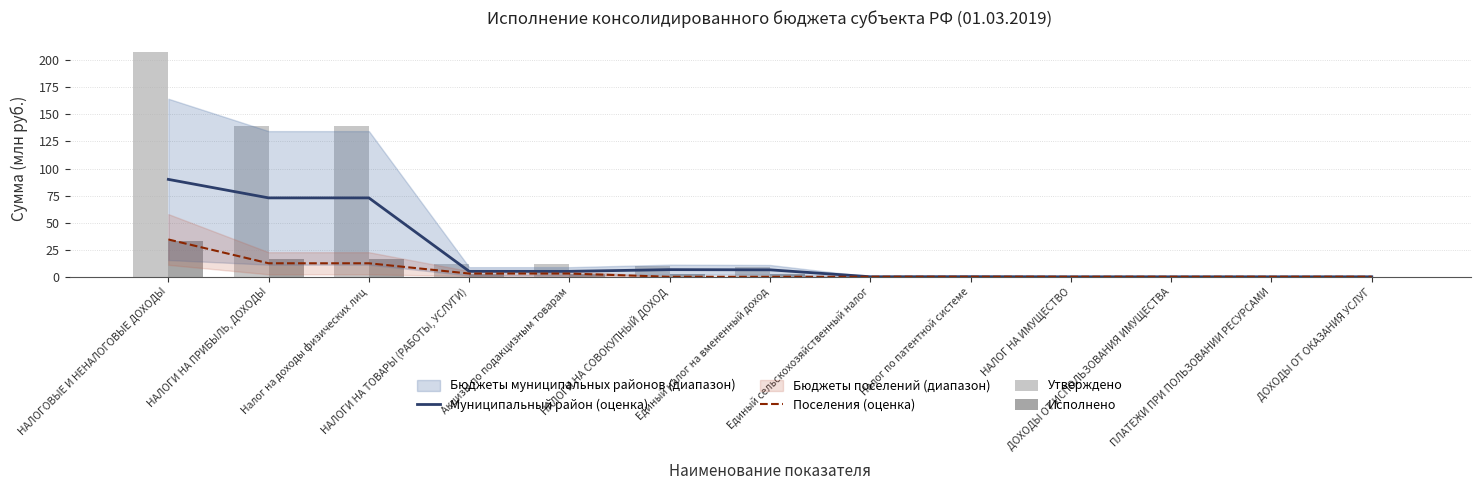

What is the maximum value for Поселения (оценка)?

34.5